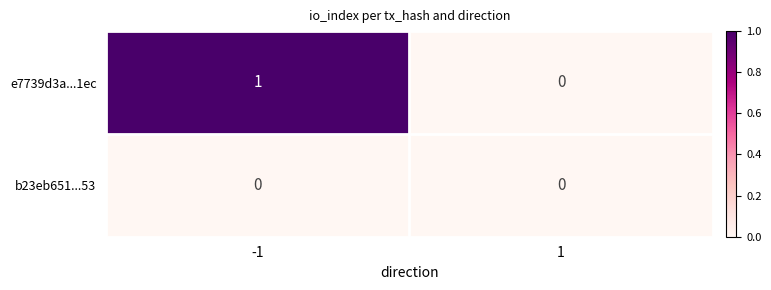

Which series has the widest spread of values?

e7739d3a...1ec